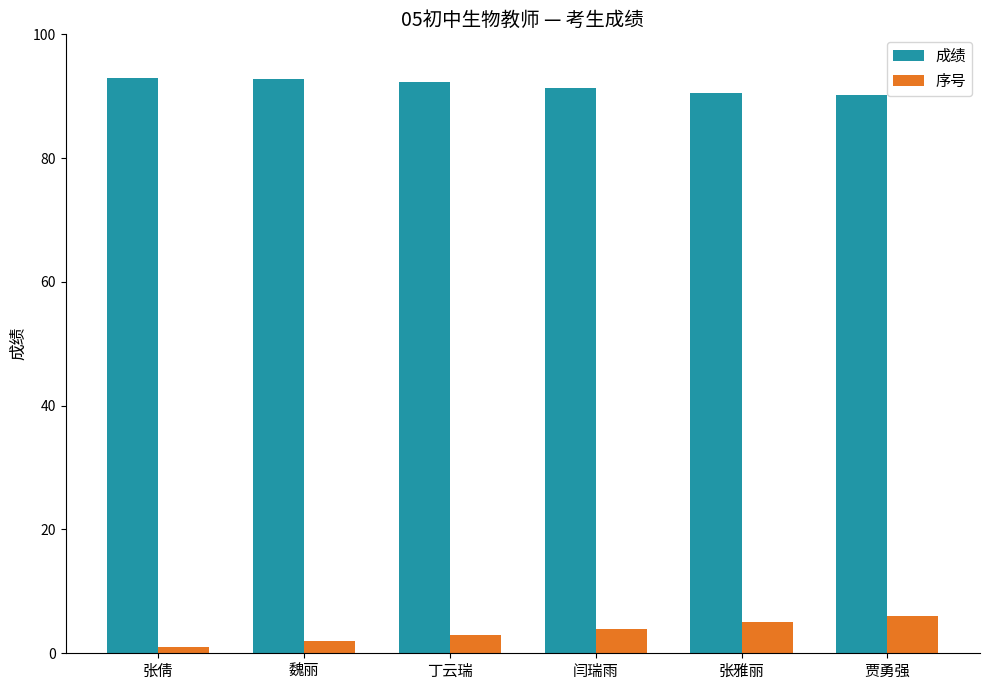

What is the label of the 6th bar from the left?

贾勇强